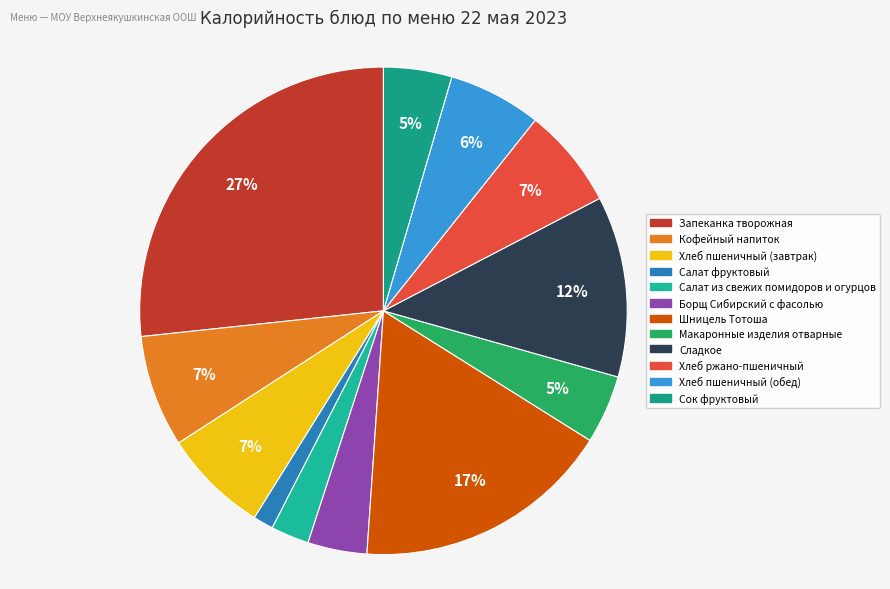

Count the number of slices in the pie.

12